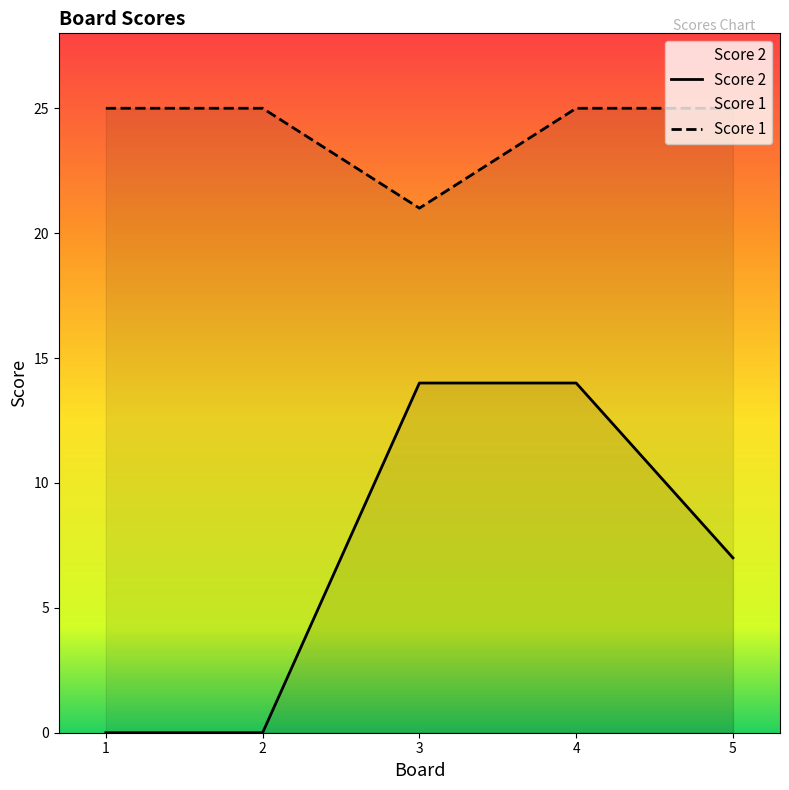

True or false: Score 1 has a value of 32 at 3.

False